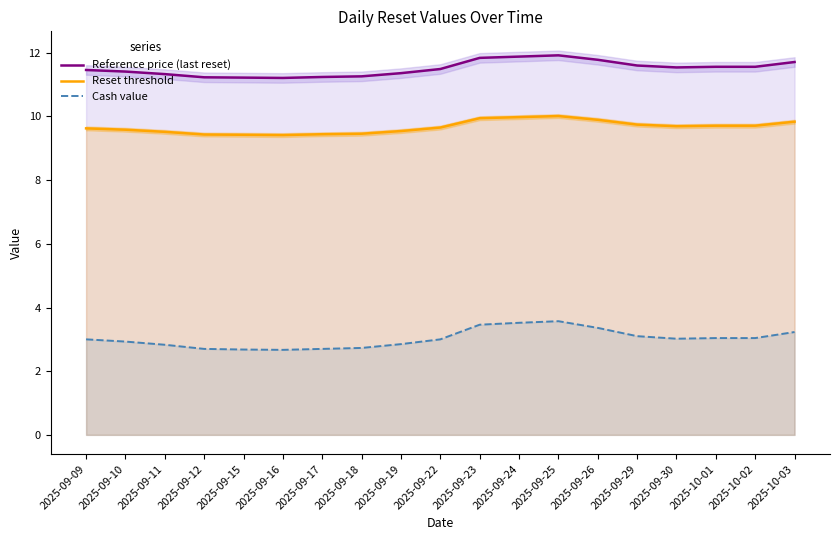

How many lines are shown in the chart?

3